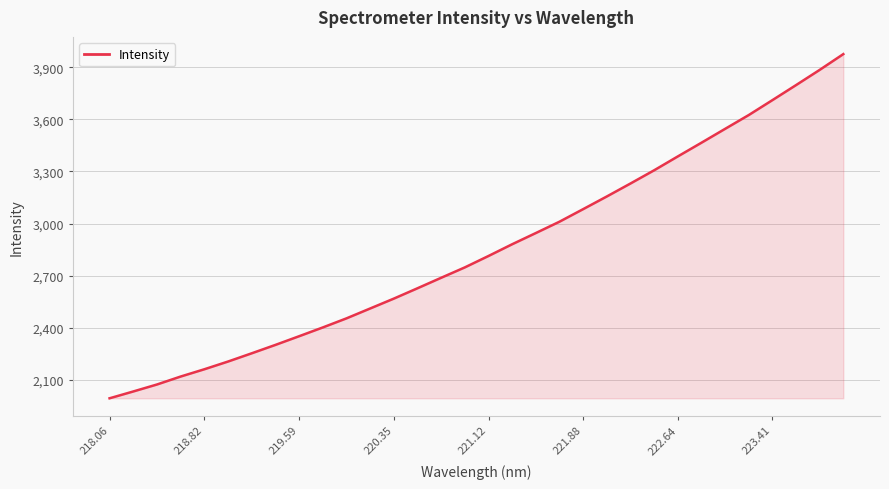

What is the difference between the maximum and minimum values?

1981.5